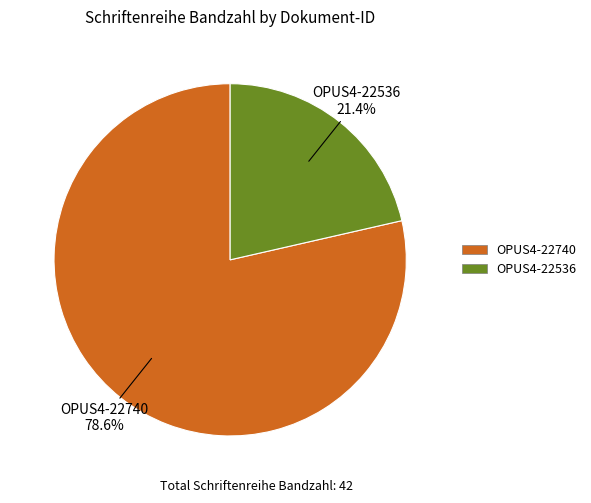

What portion of the pie excludes OPUS4-22740?

21.4%